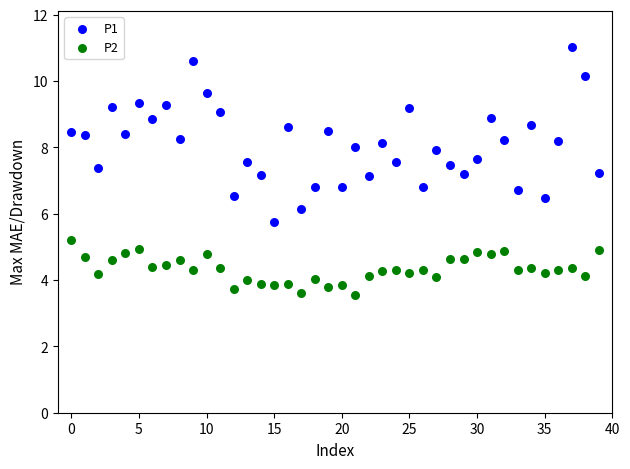

What are all the series names shown in the legend?

P1, P2